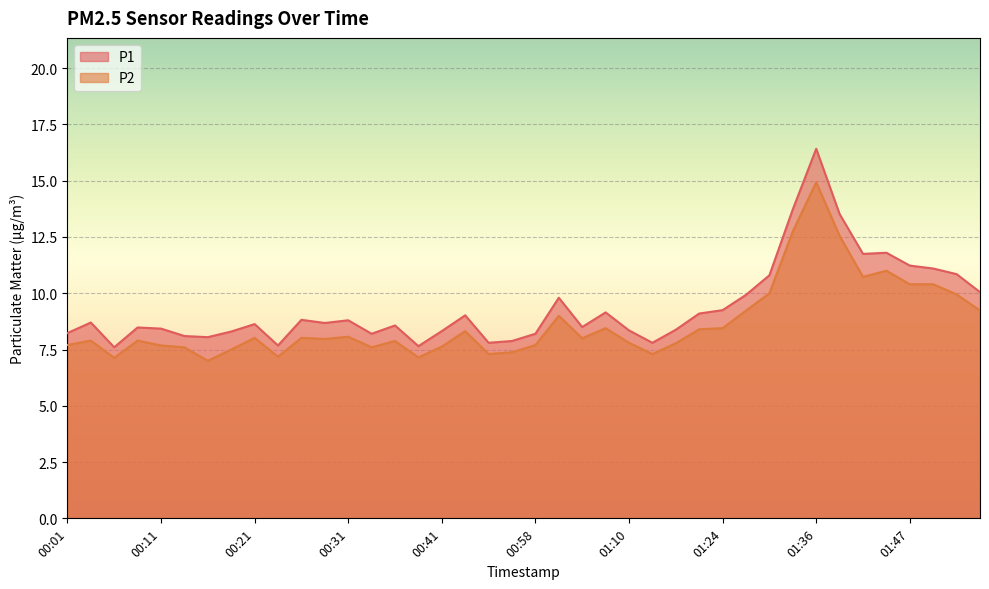

What are all the series names shown in the legend?

P1, P2